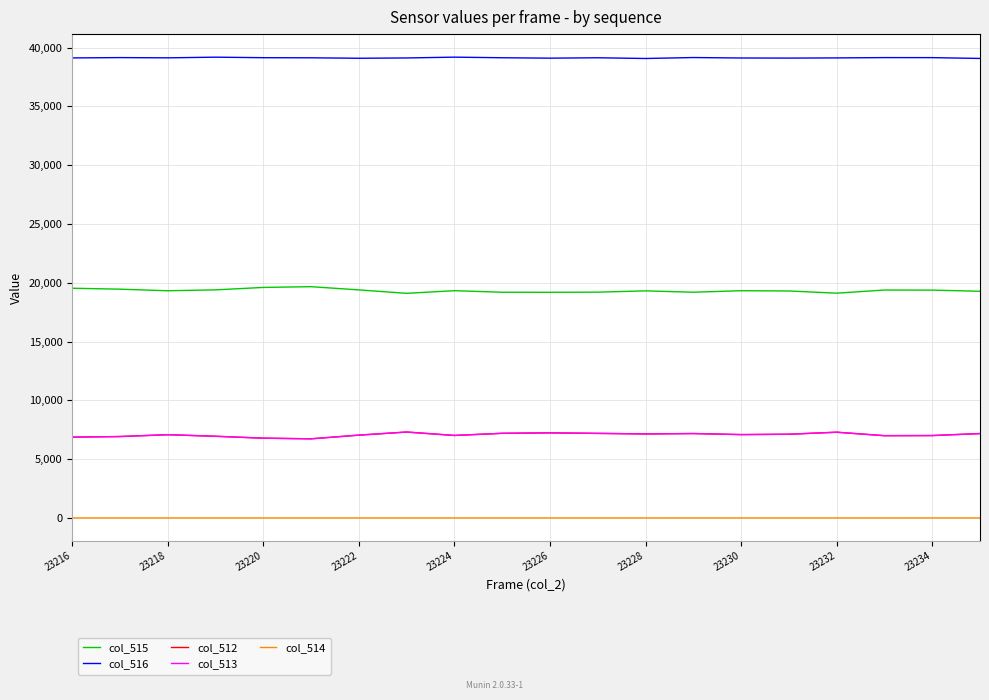

Which series has the largest total across all categories?

col_516